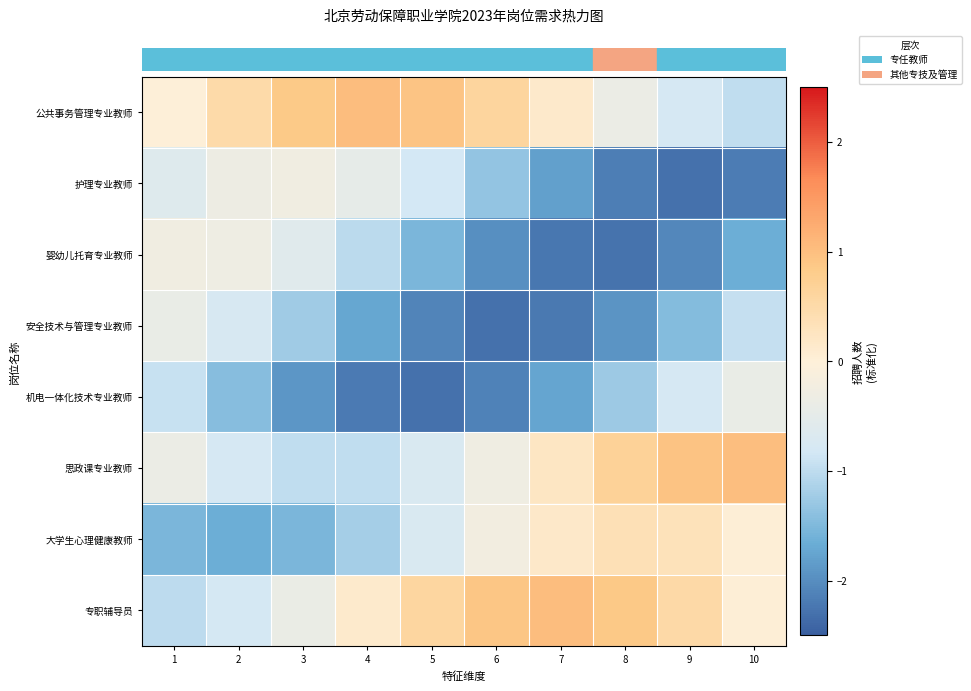

Which series has the largest total across all categories?

row_0